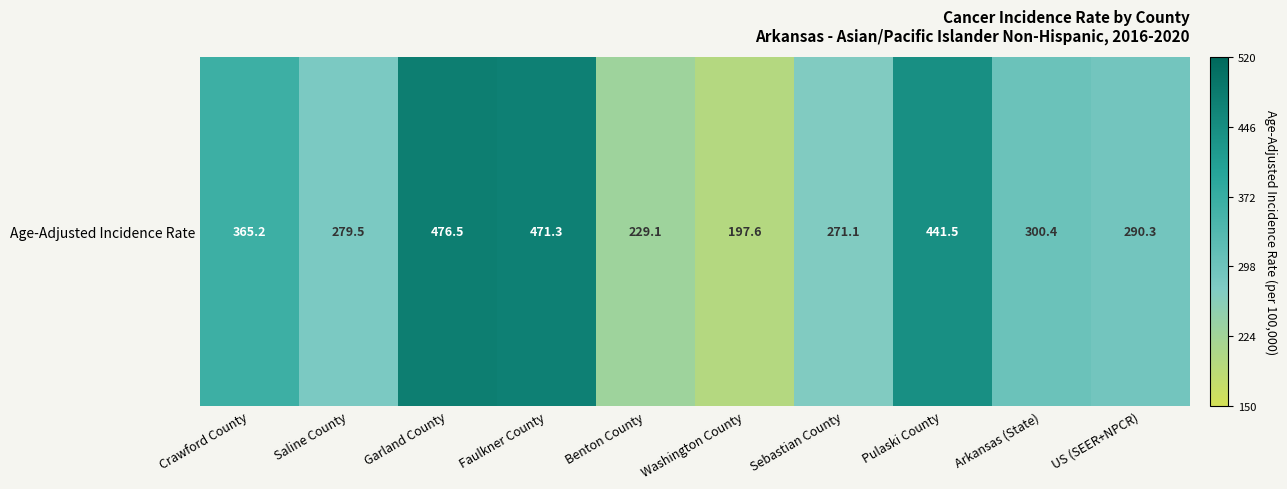

The chart shows a value of 178.0 at Arkansas (State). True or false?

False